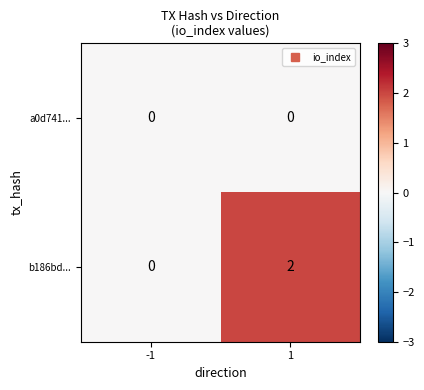

Rank the series by their maximum value, from highest to lowest.

b186bd..., a0d741...